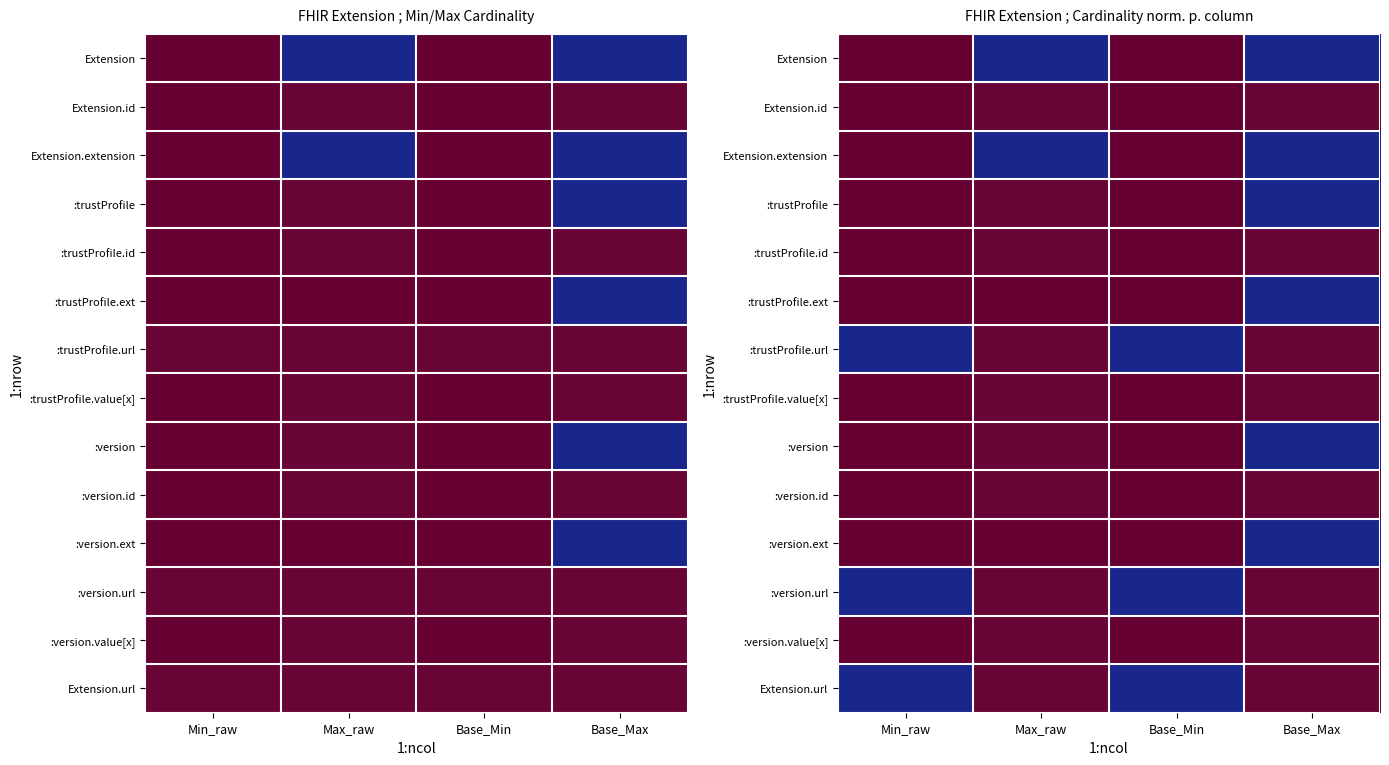

List the labels in order of Extension value, smallest first.

Min_raw, Base_Min, Max_raw, Base_Max